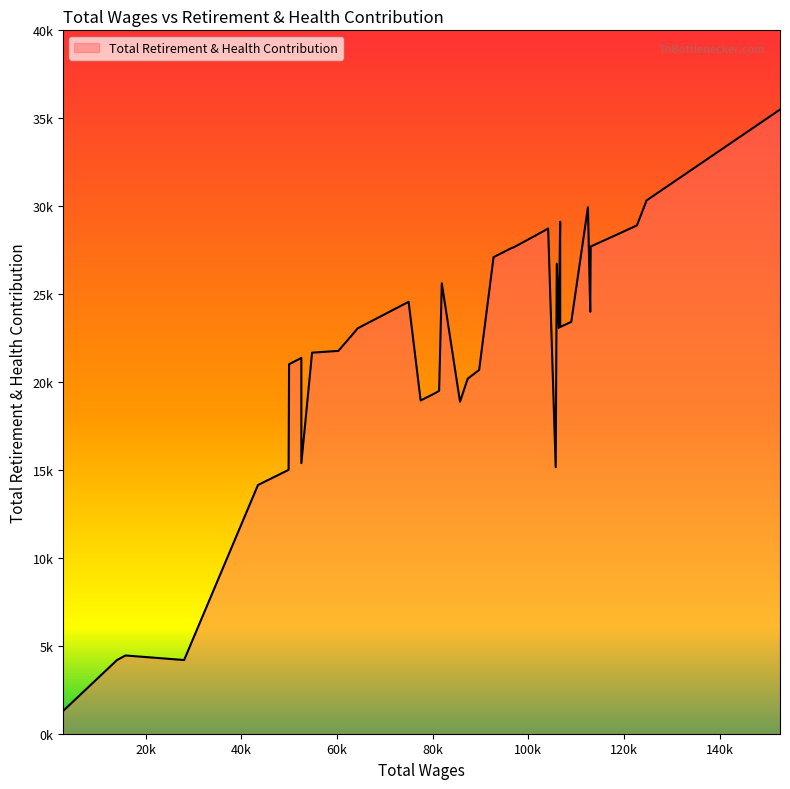

Does the chart display data point markers on the line(s)?

No